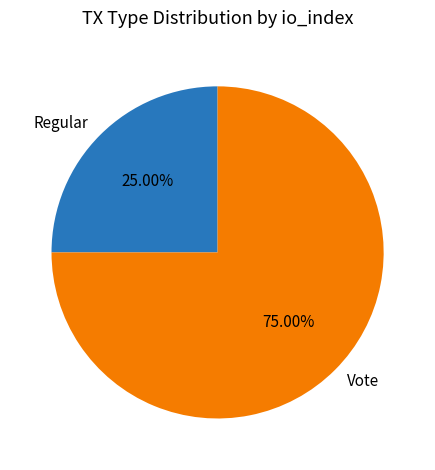

To the nearest percent, what portion does Regular represent?

25%